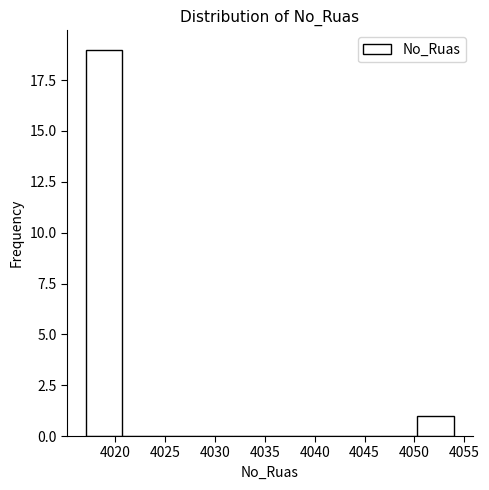

Reading left to right, transcribe this chart: for each bar, give the range it covers on the x-axis and its height. Neither the bar edges nor the heights are printed on the chart, so give them approximately, as read against the axes.

4017.0 to 4020.7: 19
4020.7 to 4024.4: 0
4024.4 to 4028.1: 0
4028.1 to 4031.8: 0
4031.8 to 4035.5: 0
4035.5 to 4039.2: 0
4039.2 to 4042.9: 0
4042.9 to 4046.6: 0
4046.6 to 4050.3: 0
4050.3 to 4054.0: 1